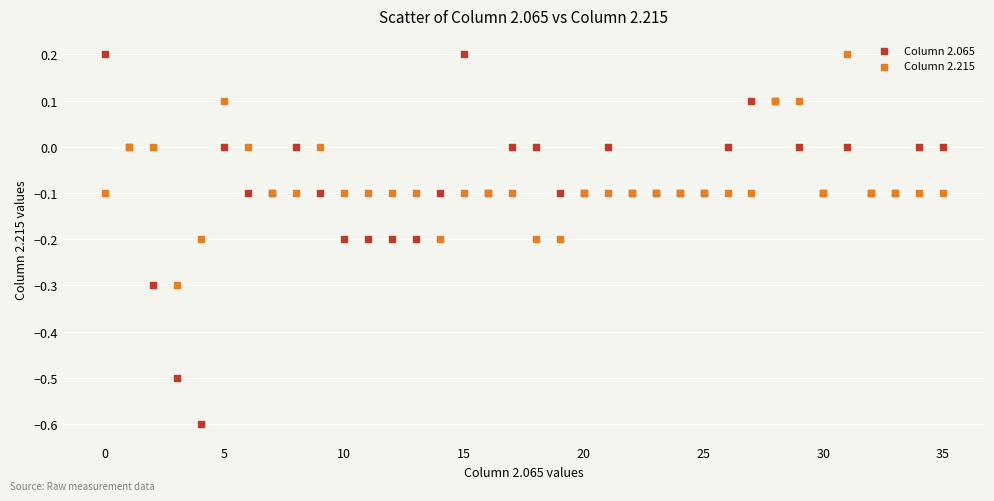

Which series has the largest Y range (max minus min)?

Column 2.065